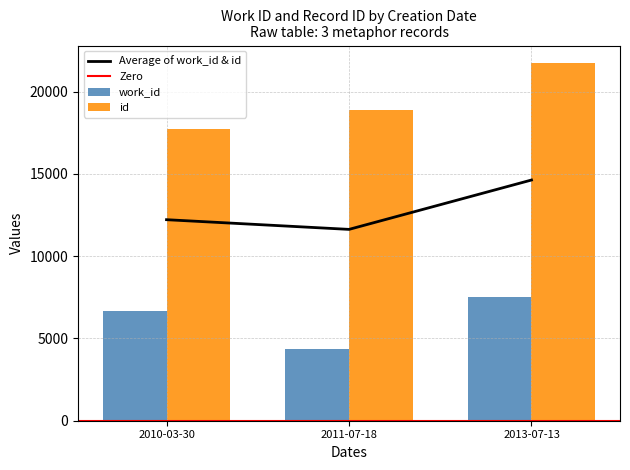

Rank the series by their average value, from lowest to highest.

work_id, id